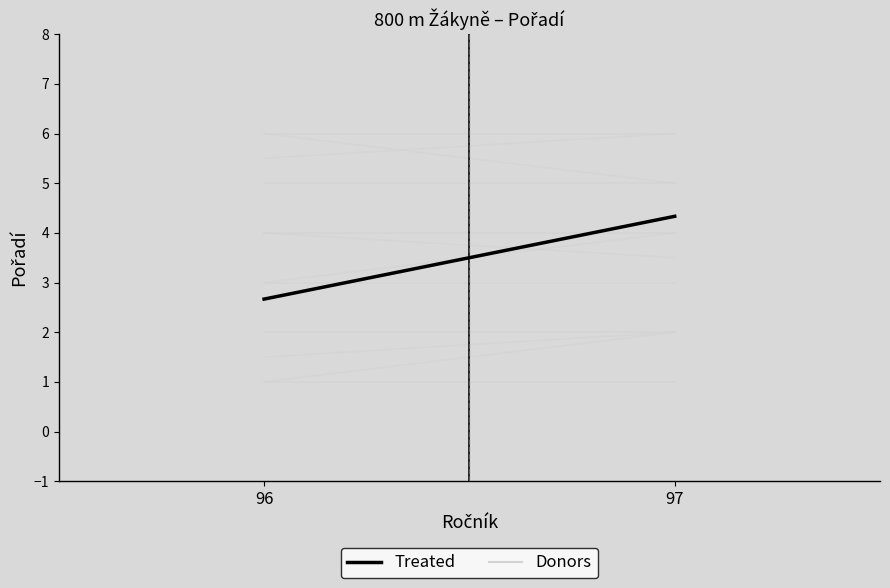

Reading left to right, extract all data points from this chart.

Donors: 96=1.0	97=1.0
Treated: 96=2.7	97=4.3